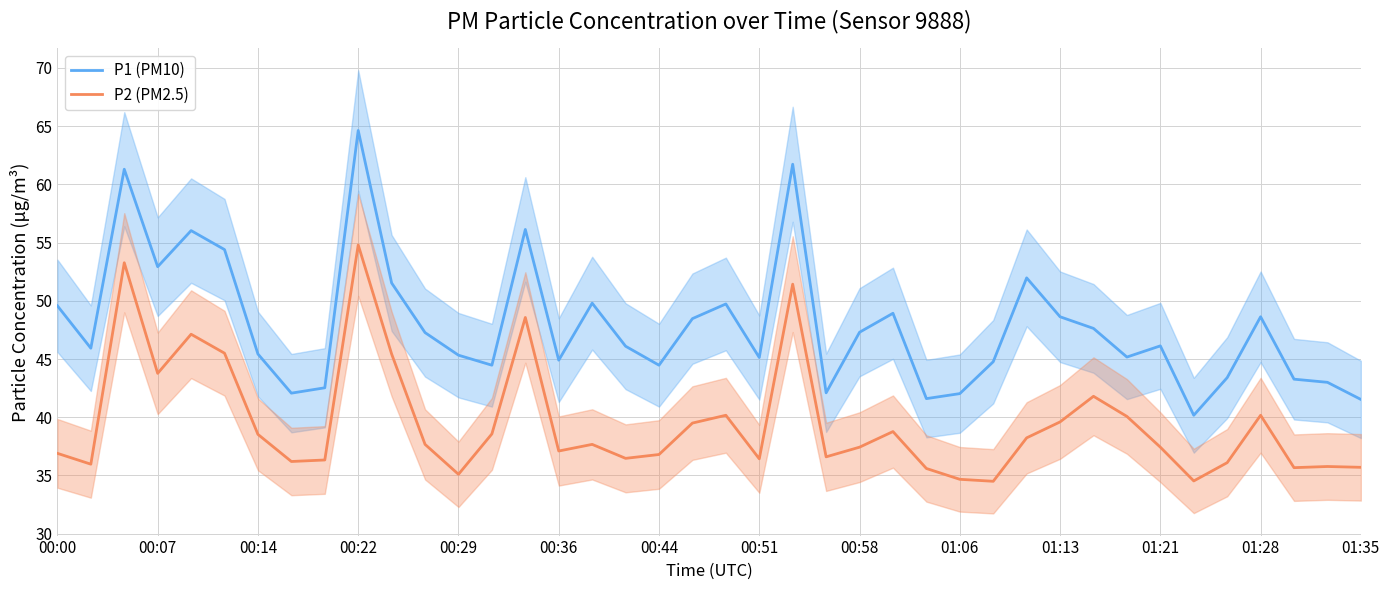

How many lines are shown in the chart?

2